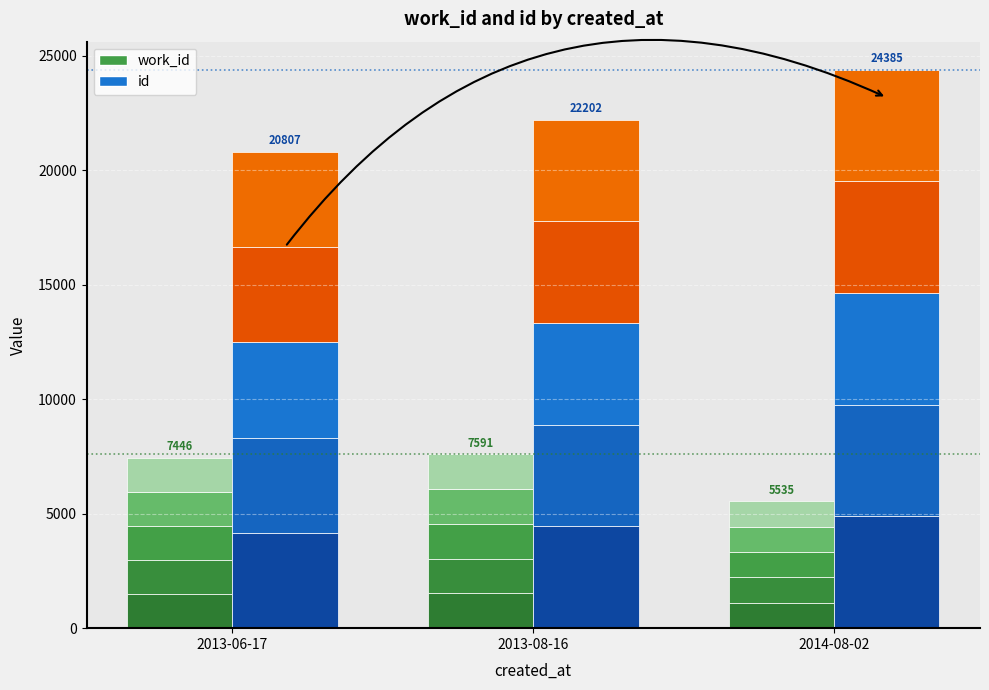

What is the difference between the maximum and second lowest values in the work_id series?

145